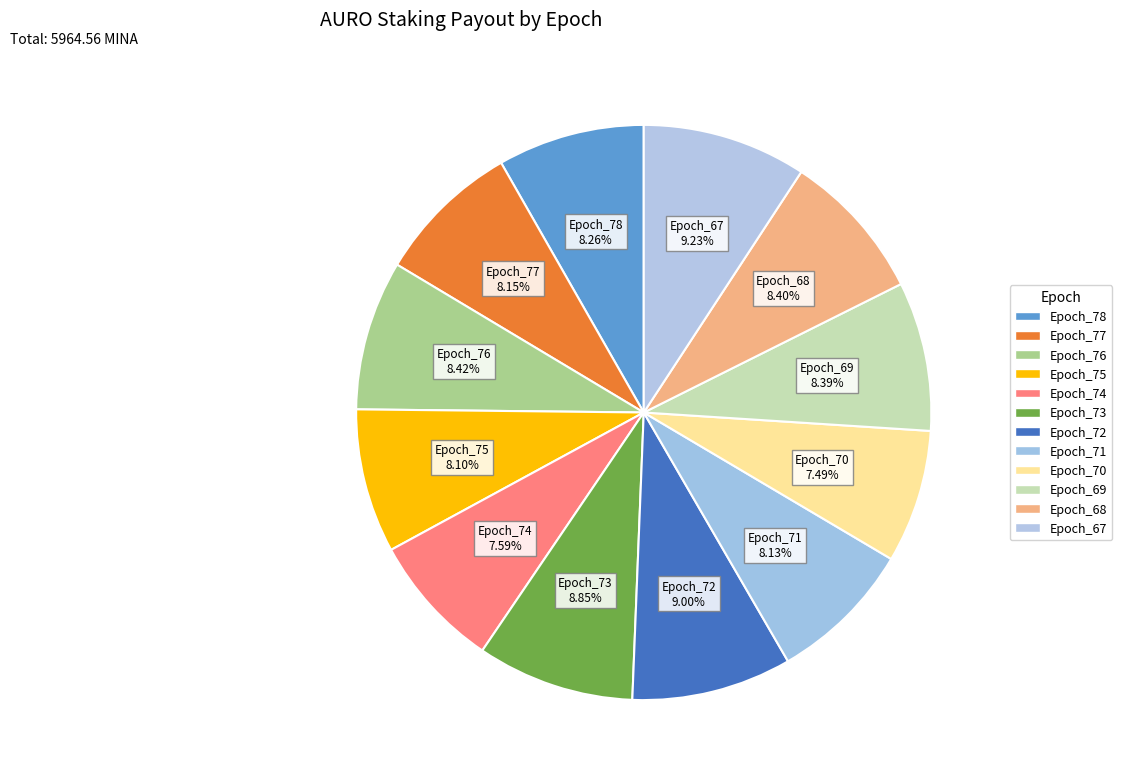

Is Epoch_76 the majority of the pie?

No